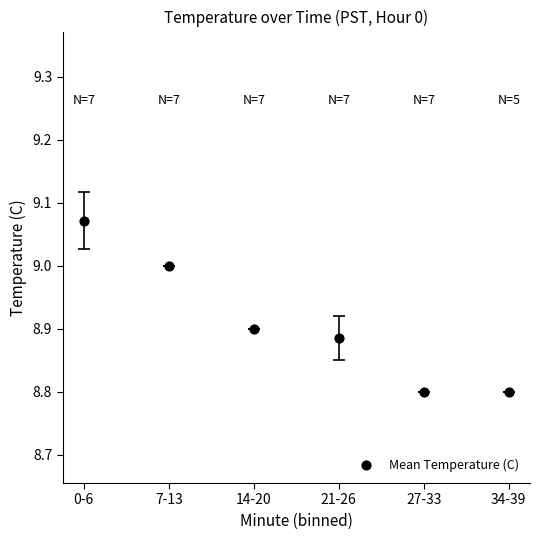

What is the range of Y values (max minus min)?

0.3